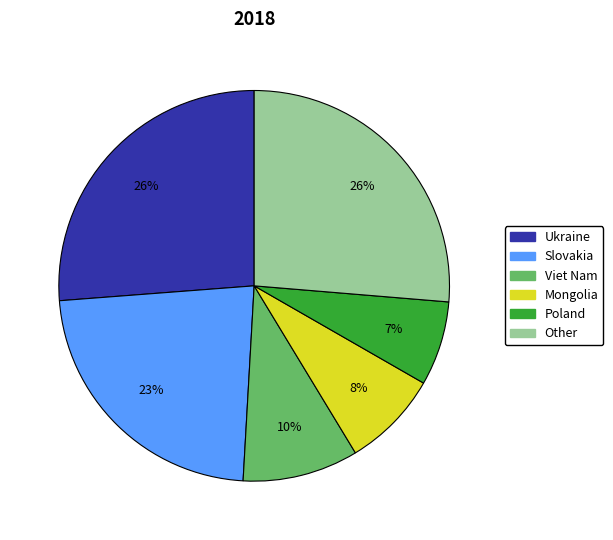

Is Viet Nam the majority of the pie?

No